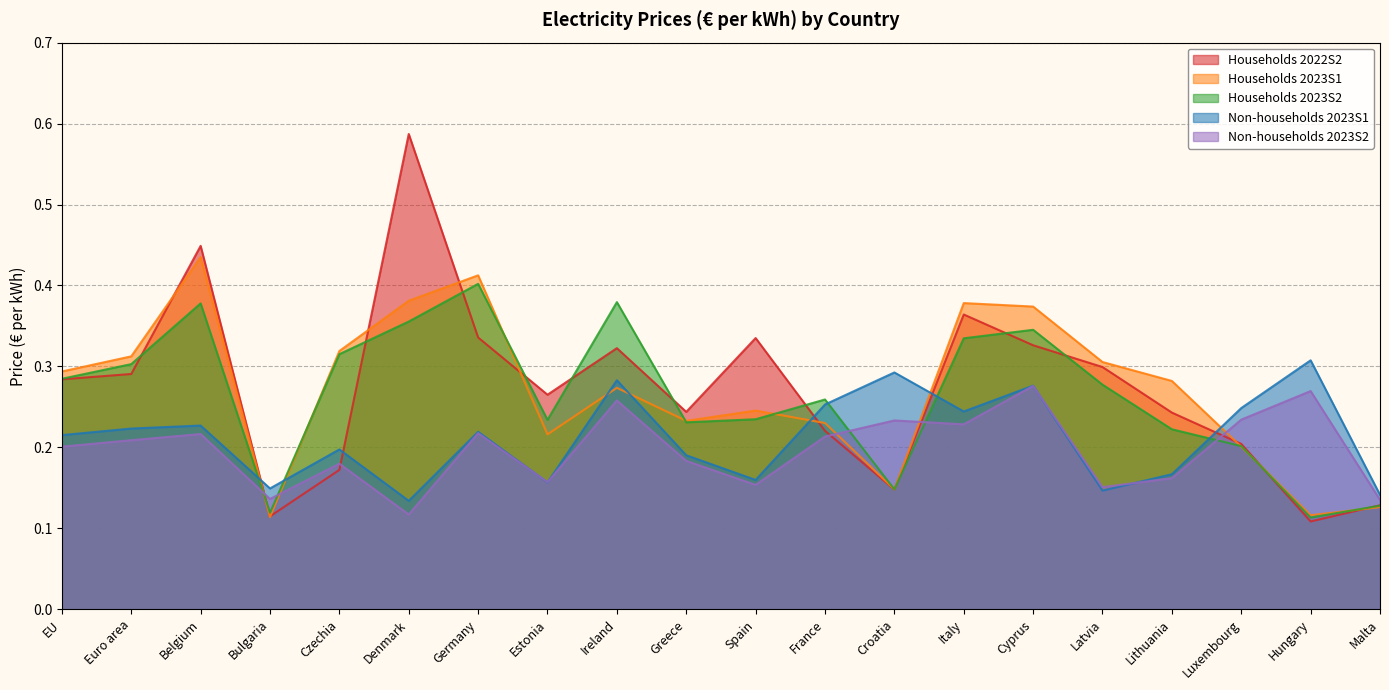

In Non-households 2023S2, how many points are higher than both neighbors (excluding endpoints)?

7